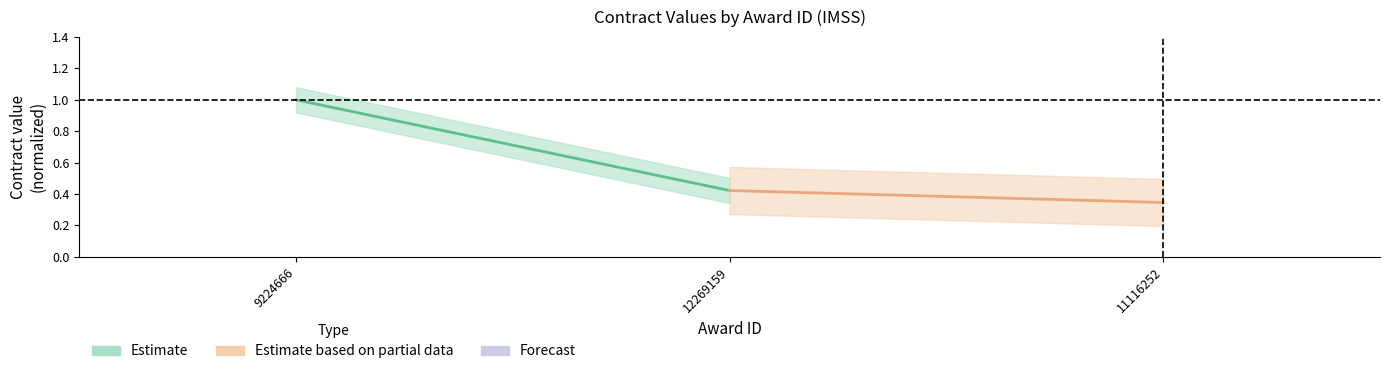

The value of Estimate at 9224666 is 1.7. True or false?

False